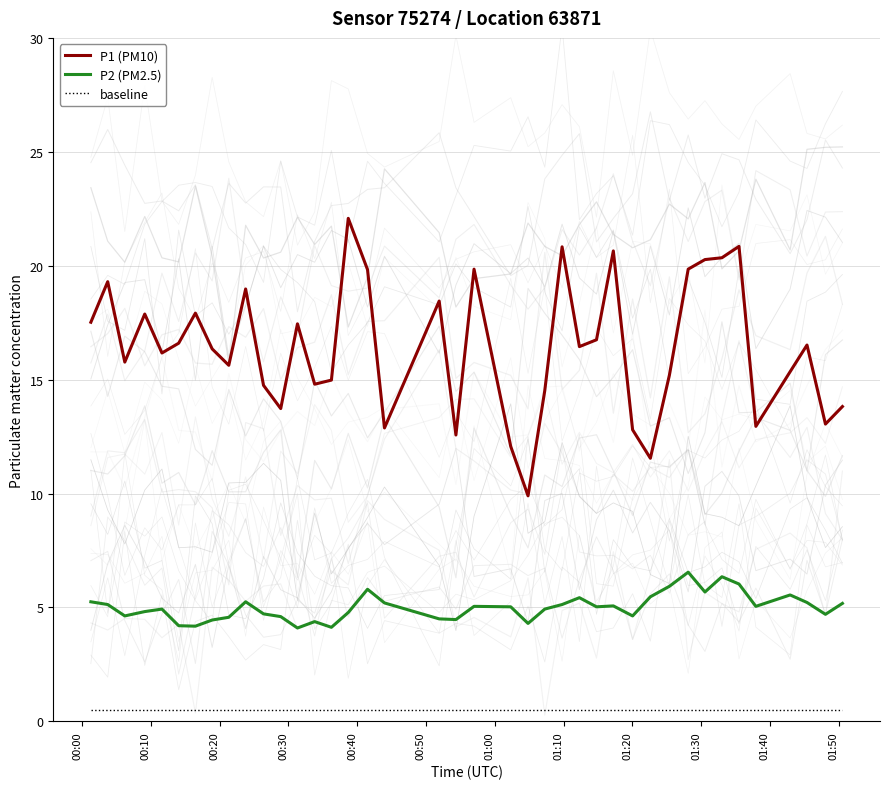

Rank the series by their maximum value, from highest to lowest.

P1 (PM10), P2 (PM2.5), baseline